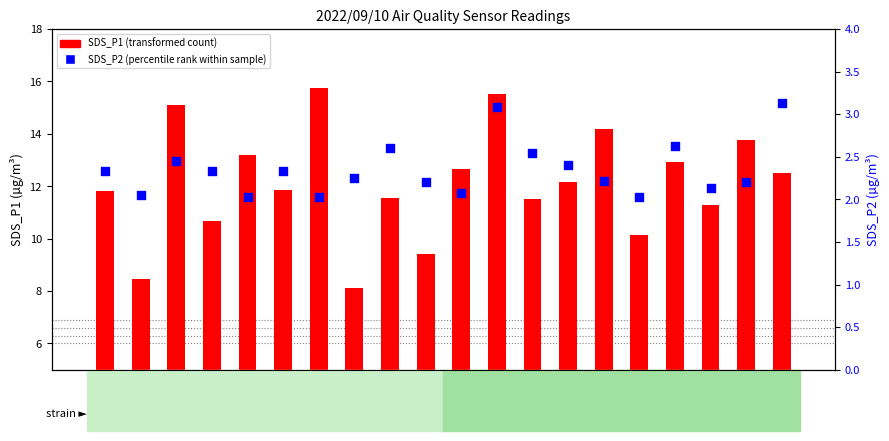

Which series has the largest total across all categories?

SDS_P1 (transformed count)